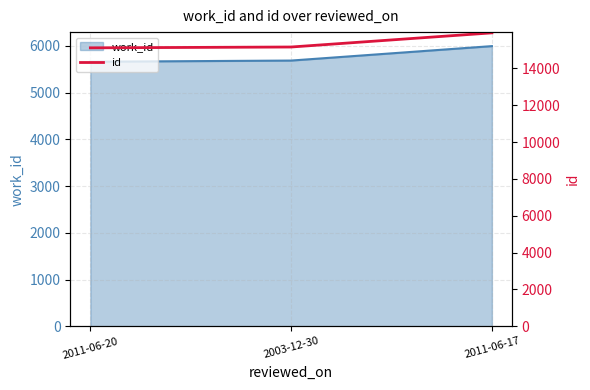

What is the label of the 3rd point from the left?

2011-06-17